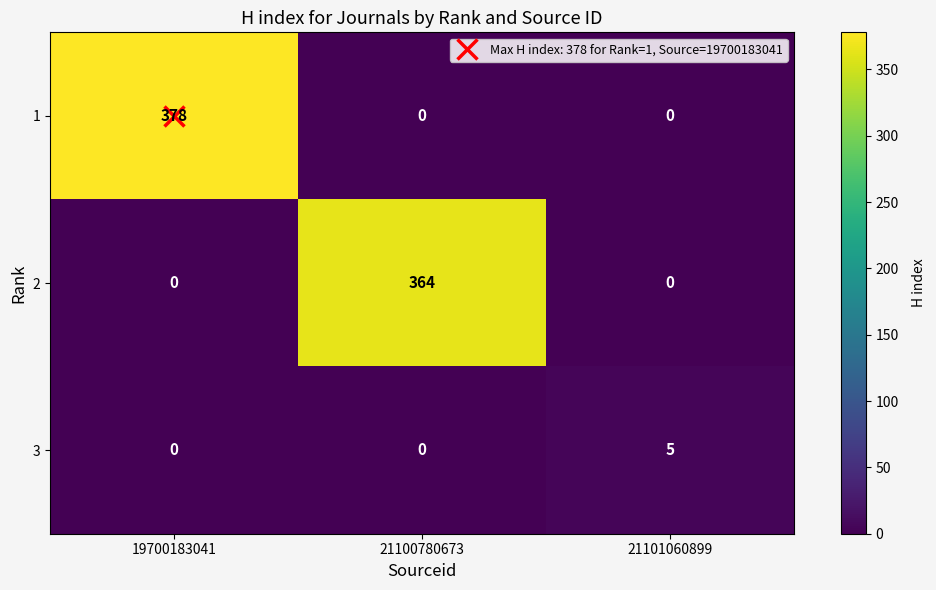

Is the value of 1 at 19700183041 greater than the value of 3 at 19700183041?

Yes